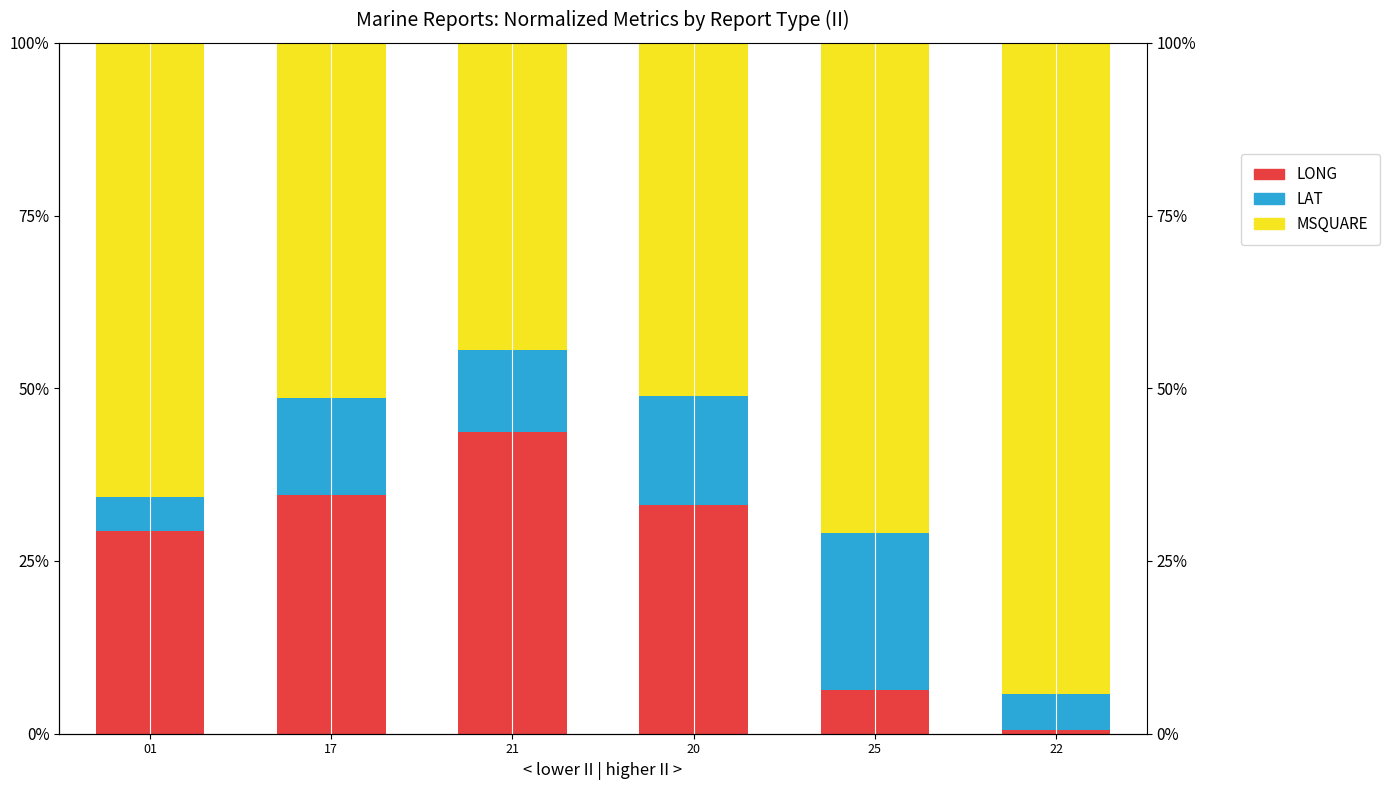

Which series has the largest total across all categories?

MSQUARE